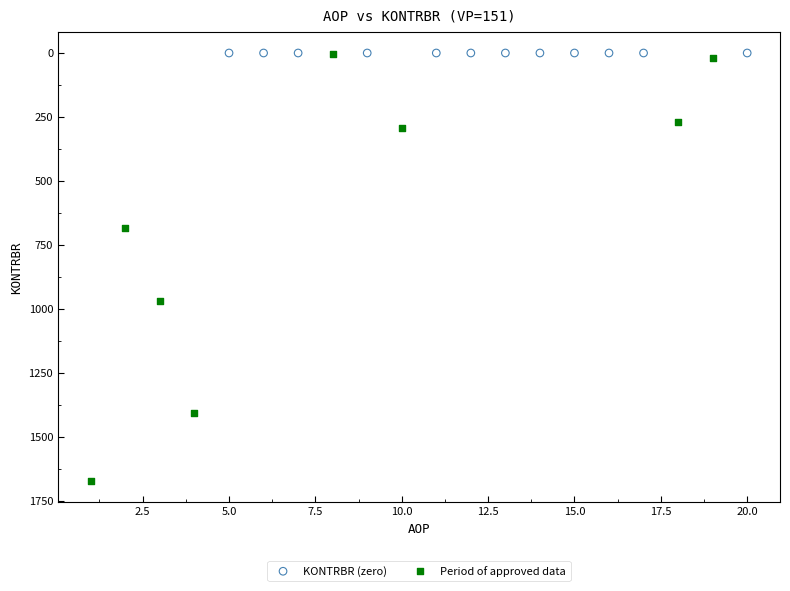

Which series reaches the maximum Y coordinate?

Period of approved data